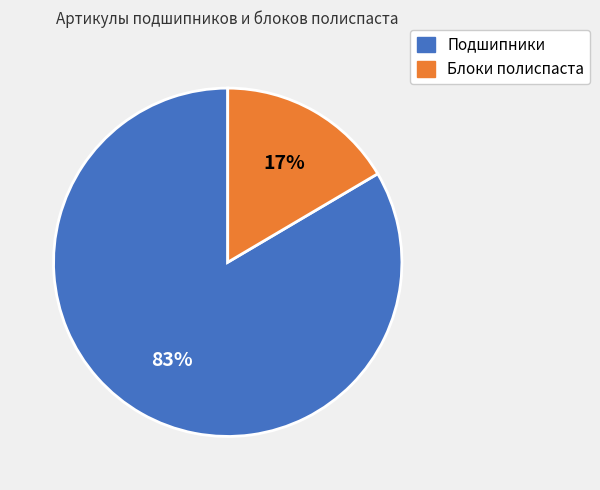

Does any single category account for the majority?

Yes